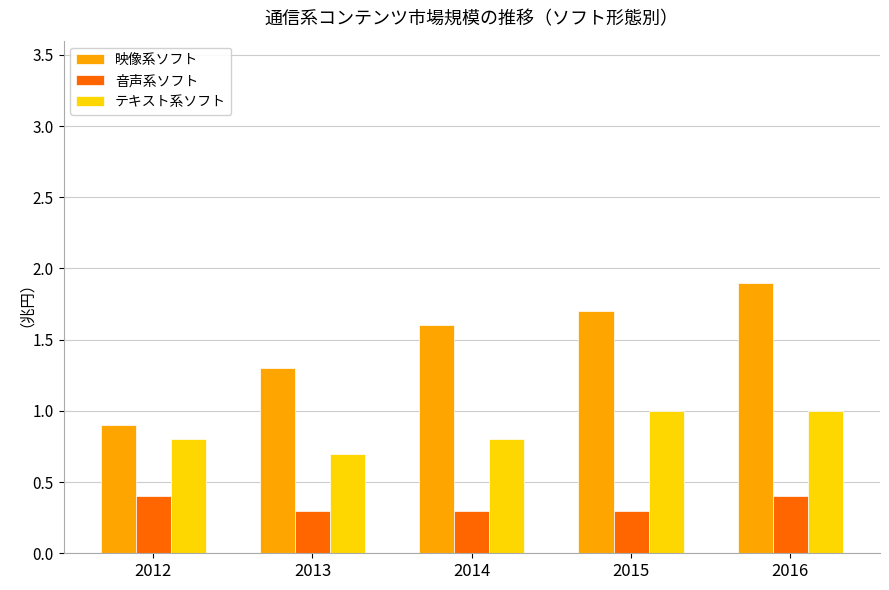

How many data points in 映像系ソフト are above 1?

4